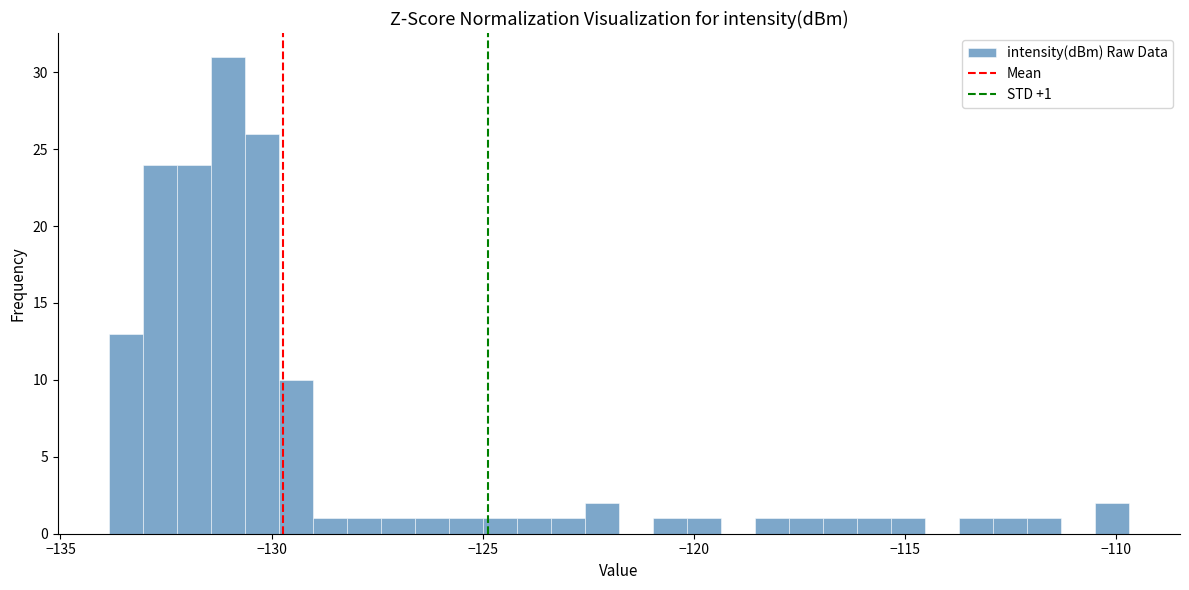

Around what value on the x-axis is the tallest bar? Give the approximate position of its centre, as read against the axis.

-131.0